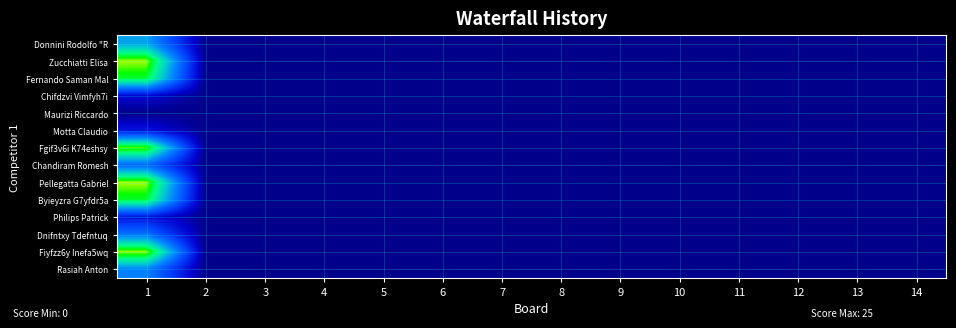

Reading left to right, transcribe all the data shown in this chart.

Donnini Rodolfo "R: 1=14	2=0	3=0	4=0	5=0	6=0	7=0	8=0	9=0	10=0	11=0	12=0	13=0	14=0
Zucchiatti Elisa: 1=25	2=0	3=0	4=0	5=0	6=0	7=0	8=0	9=0	10=0	11=0	12=0	13=0	14=0
Fernando Saman Mal: 1=22	2=0	3=0	4=0	5=0	6=0	7=0	8=0	9=0	10=0	11=0	12=0	13=0	14=0
Chifdzvi Vimfyh7i: 1=3	2=0	3=0	4=0	5=0	6=0	7=0	8=0	9=0	10=0	11=0	12=0	13=0	14=0
Maurizi Riccardo: 1=0	2=0	3=0	4=0	5=0	6=0	7=0	8=0	9=0	10=0	11=0	12=0	13=0	14=0
Motta Claudio: 1=4	2=0	3=0	4=0	5=0	6=0	7=0	8=0	9=0	10=0	11=0	12=0	13=0	14=0
Fgif3v6i K74eshsy: 1=24	2=0	3=0	4=0	5=0	6=0	7=0	8=0	9=0	10=0	11=0	12=0	13=0	14=0
Chandiram Romesh: 1=10	2=0	3=0	4=0	5=0	6=0	7=0	8=0	9=0	10=0	11=0	12=0	13=0	14=0
Pellegatta Gabriel: 1=25	2=0	3=0	4=0	5=0	6=0	7=0	8=0	9=0	10=0	11=0	12=0	13=0	14=0
Byieyzra G7yfdr5a: 1=22	2=0	3=0	4=0	5=0	6=0	7=0	8=0	9=0	10=0	11=0	12=0	13=0	14=0
Philips Patrick: 1=4	2=0	3=0	4=0	5=0	6=0	7=0	8=0	9=0	10=0	11=0	12=0	13=0	14=0
Dnifntxy Tdefntuq: 1=11	2=0	3=0	4=0	5=0	6=0	7=0	8=0	9=0	10=0	11=0	12=0	13=0	14=0
Fiyfzz6y Inefa5wq: 1=25	2=0	3=0	4=0	5=0	6=0	7=0	8=0	9=0	10=0	11=0	12=0	13=0	14=0
Rasiah Anton: 1=12	2=0	3=0	4=0	5=0	6=0	7=0	8=0	9=0	10=0	11=0	12=0	13=0	14=0